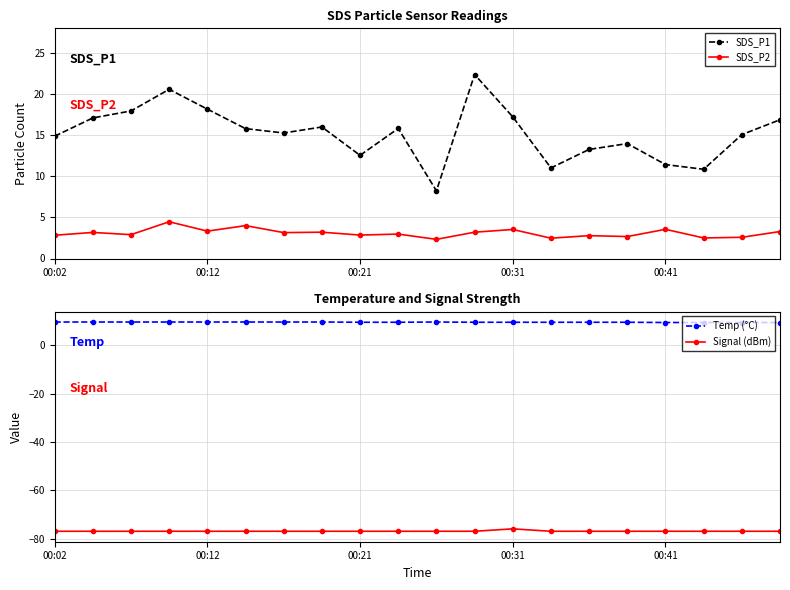

At how many categories does at least one series exceed -5?

20